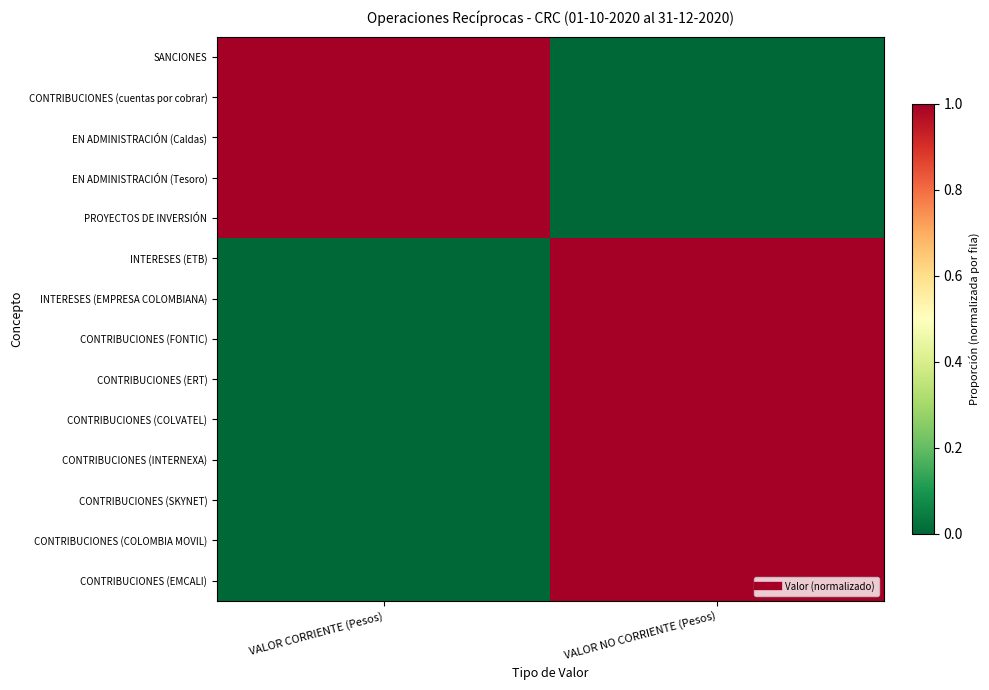

Rank the series by their maximum value, from lowest to highest.

SANCIONES, CONTRIBUCIONES (cuentas por cobrar), EN ADMINISTRACIÓN (Caldas), EN ADMINISTRACIÓN (Tesoro), PROYECTOS DE INVERSIÓN, INTERESES (ETB), INTERESES (EMPRESA COLOMBIANA), CONTRIBUCIONES (FONTIC), CONTRIBUCIONES (ERT), CONTRIBUCIONES (COLVATEL), CONTRIBUCIONES (INTERNEXA), CONTRIBUCIONES (SKYNET), CONTRIBUCIONES (COLOMBIA MOVIL), CONTRIBUCIONES (EMCALI)